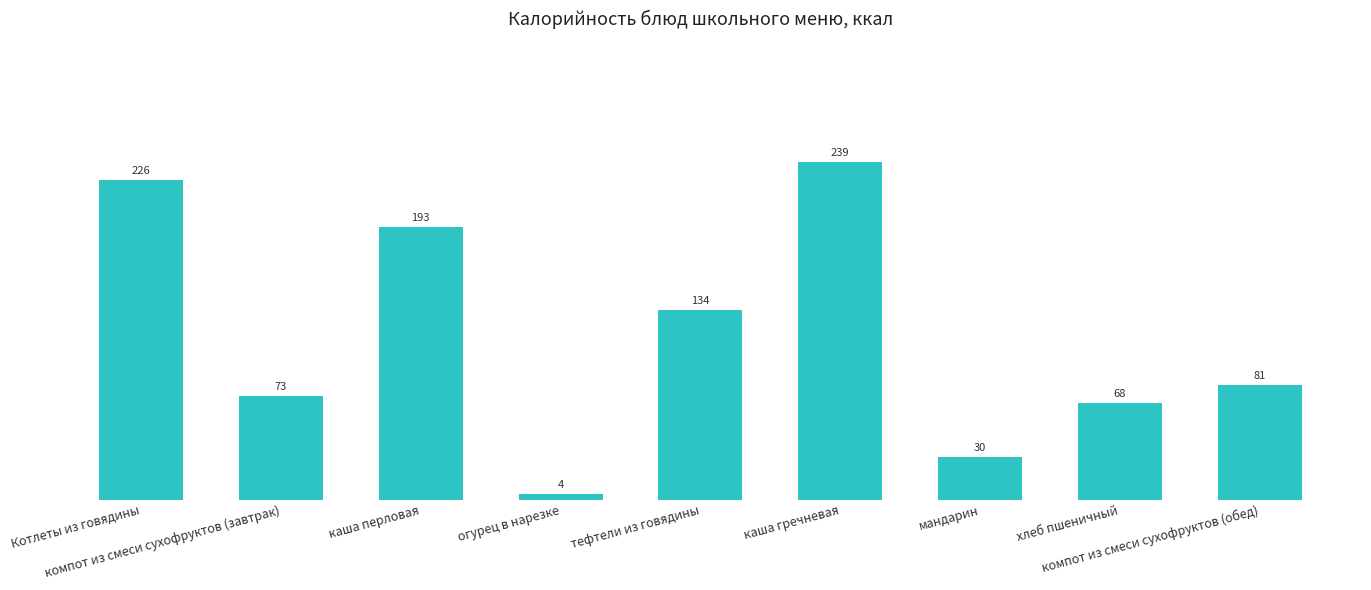

Reading left to right, what are all the values shown in this chart?

Котлеты из говядины=226	компот из смеси сухофруктов (завтрак)=73	каша перловая=193	огурец в нарезке=4	тефтели из говядины=134	каша гречневая=239	мандарин=30	хлеб пшеничный=68	компот из смеси сухофруктов (обед)=81